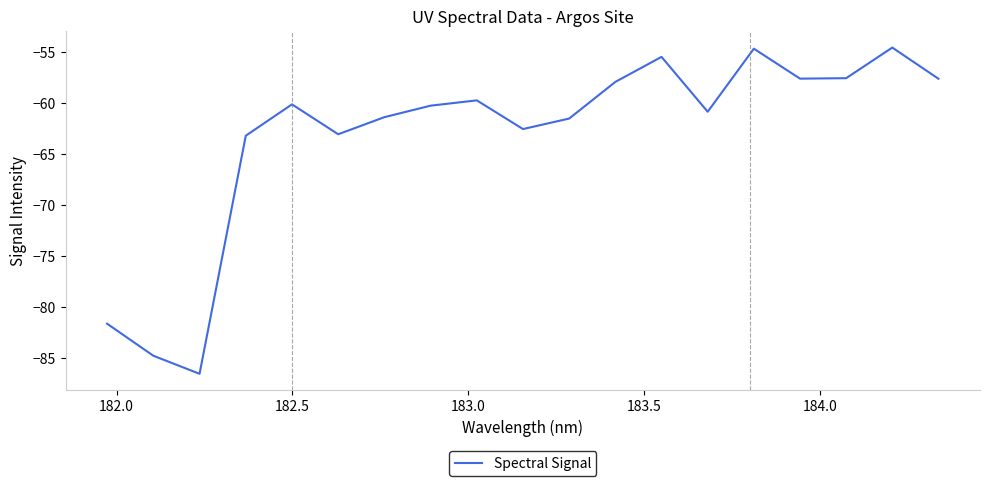

Does the chart have visible grid lines?

No